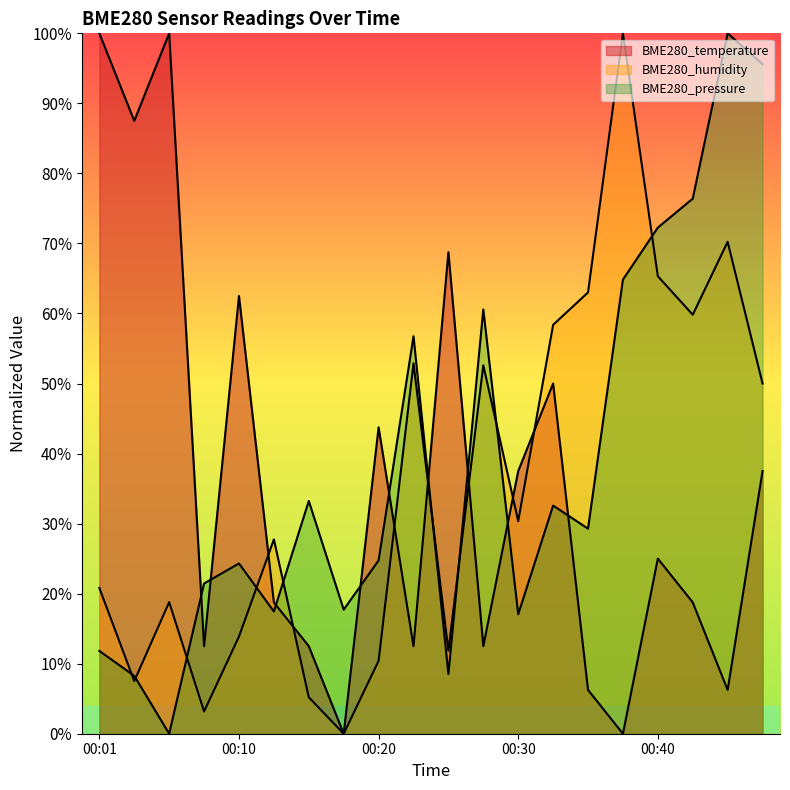

At which category does the chart reach its peak across all series?

00:01